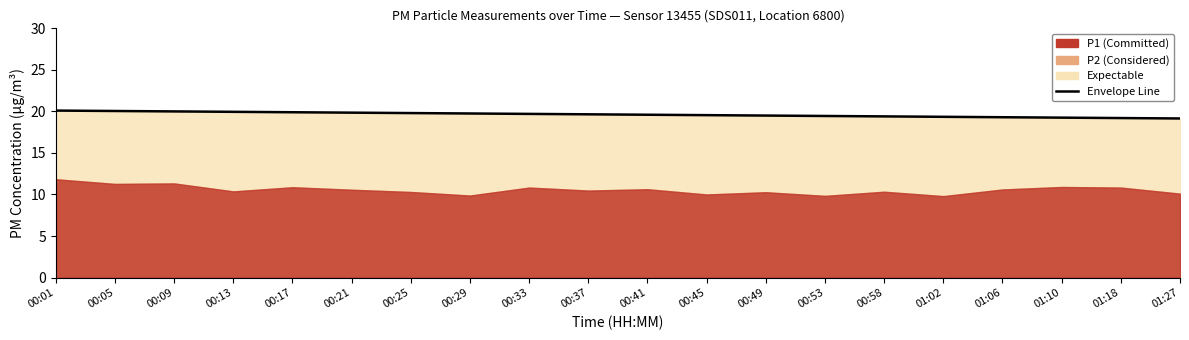

What is the difference between the second highest and minimum values?

0.9